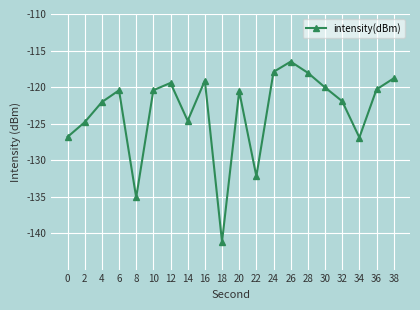

What is the smallest value displayed?

-141.2